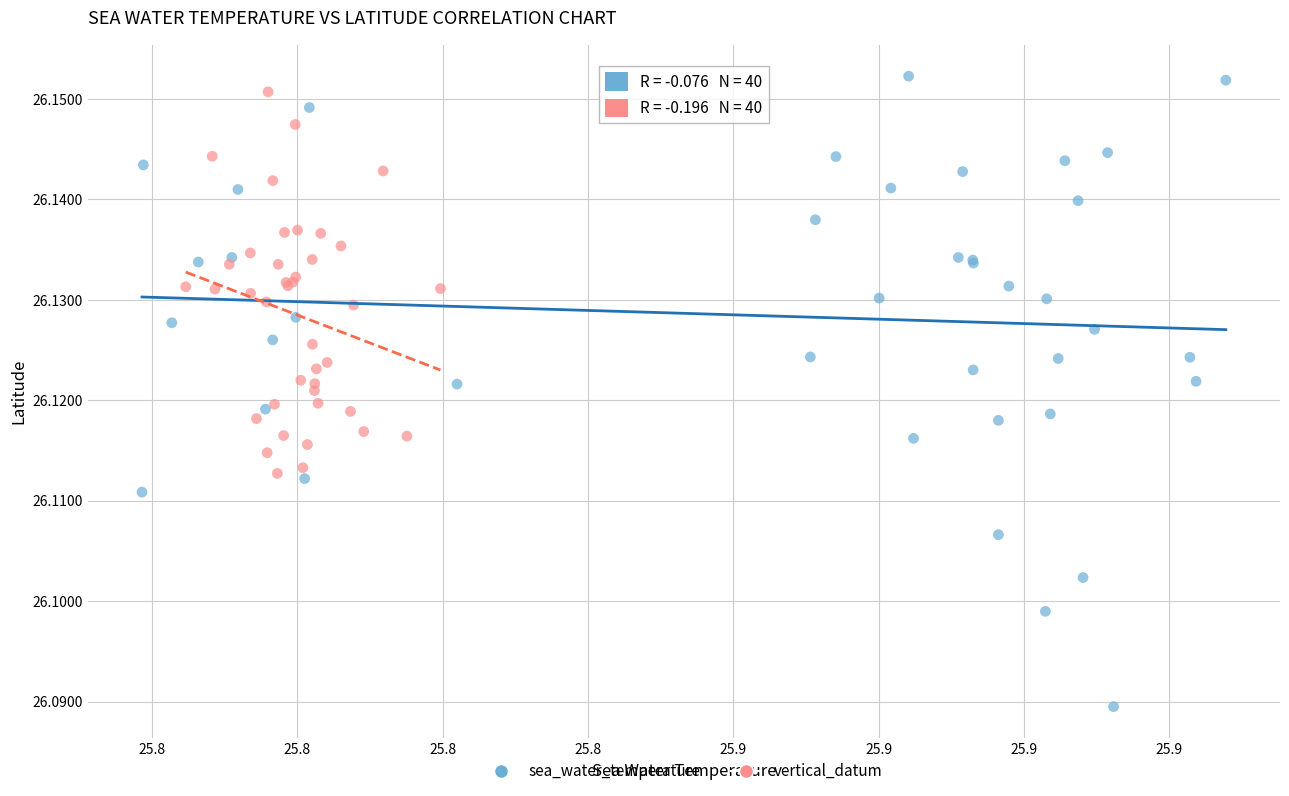

Which series has the widest spread of Y values?

sea_water_temperature